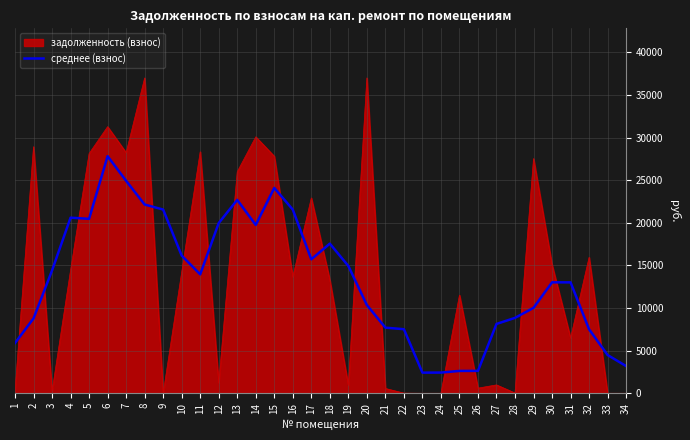

The value of среднее (взнос) at 7 is 24934.2. True or false?

True